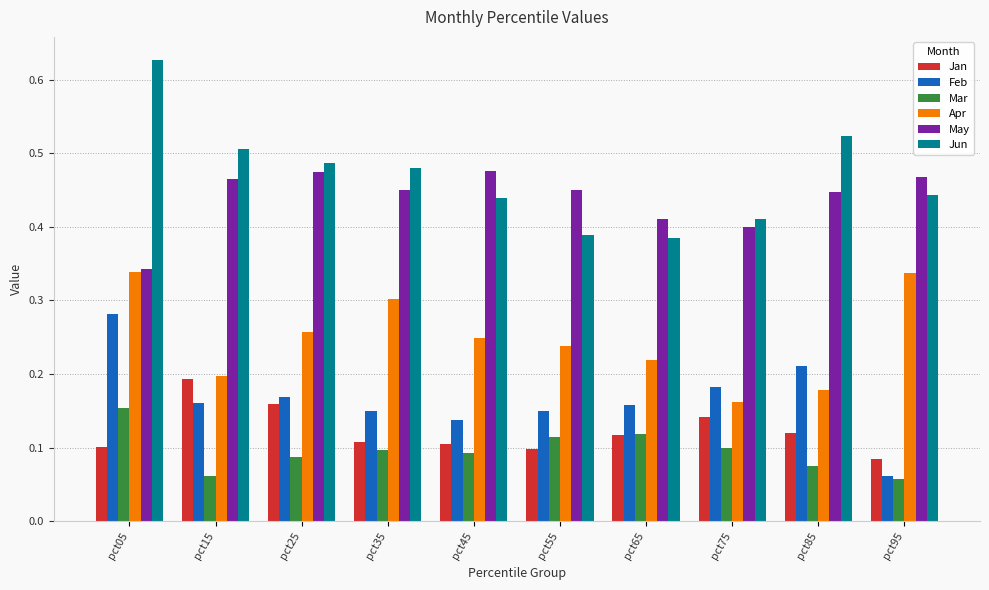

At which category does the chart reach its peak across all series?

pct05